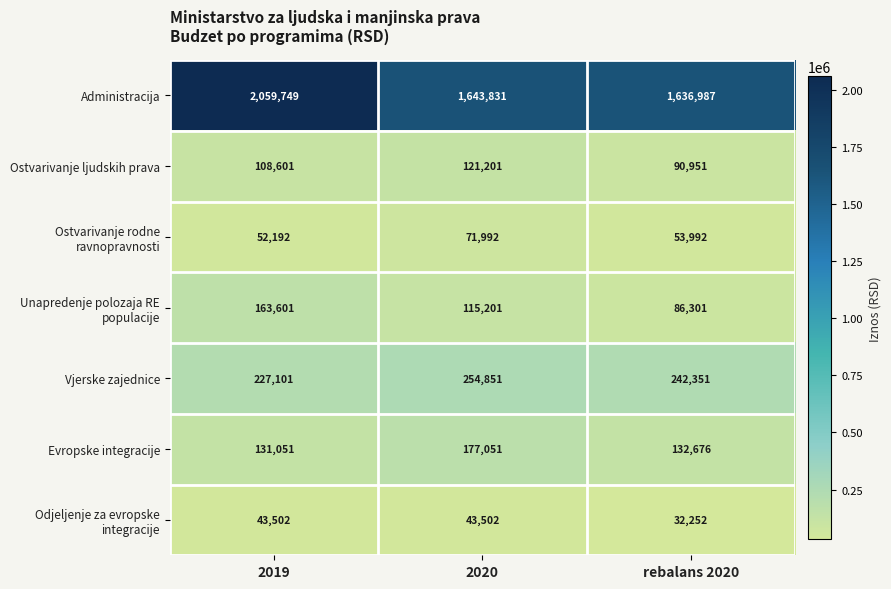

Count the number of data series in this chart.

7